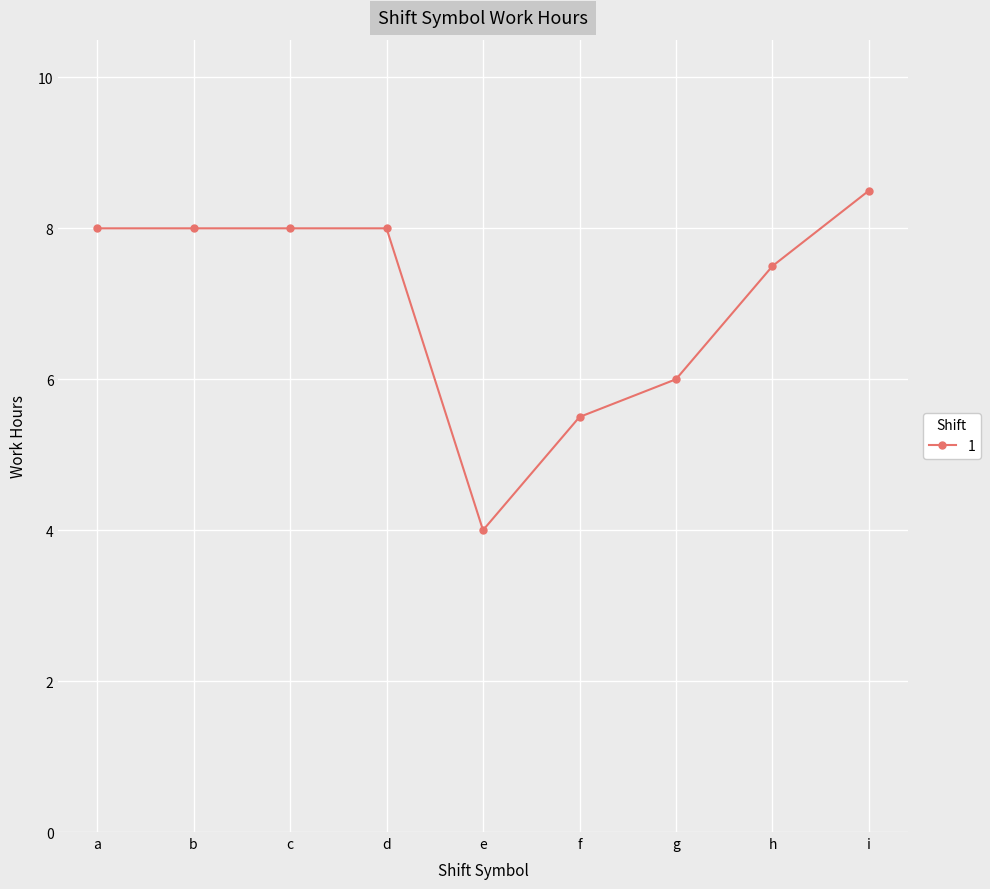

What is the difference between the maximum and minimum values?

4.5